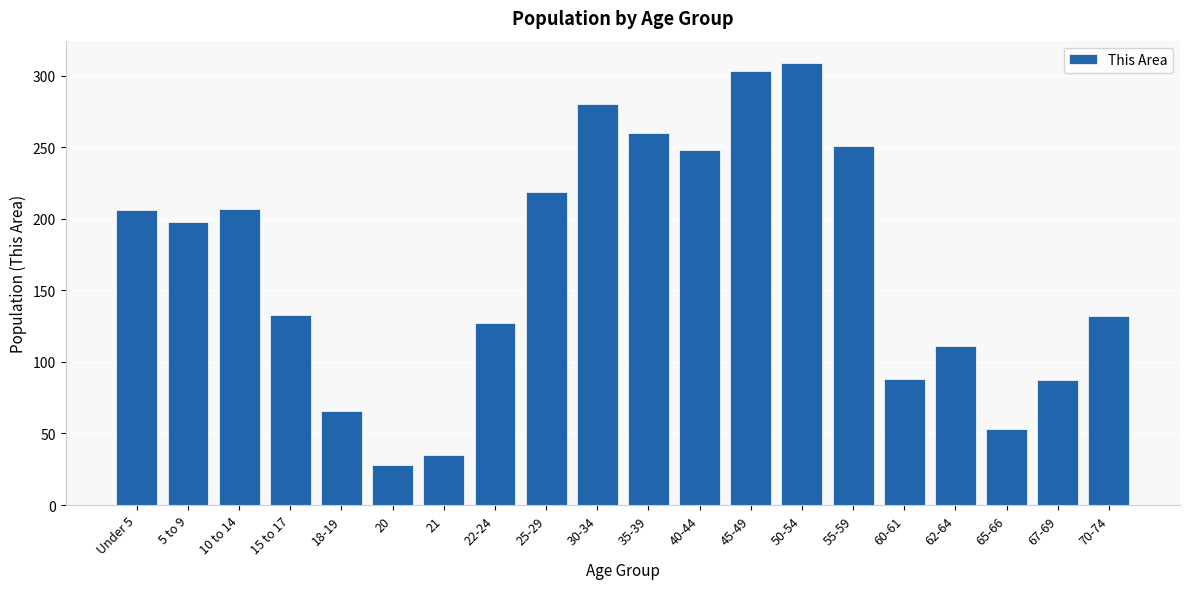

What is the ratio of the value at 18-19 to the value at 22-24?

0.5